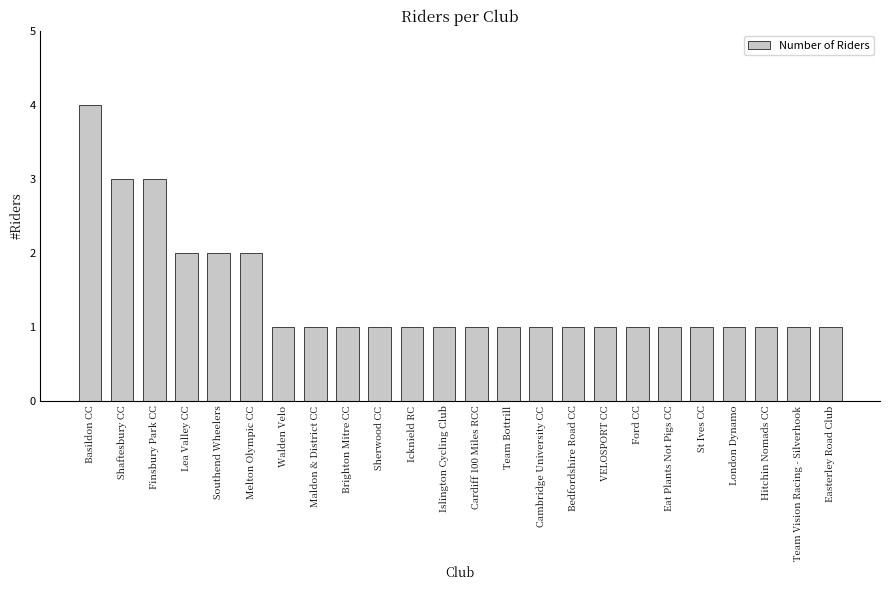

What is the difference between the values at Melton Olympic CC and Icknield RC?

1